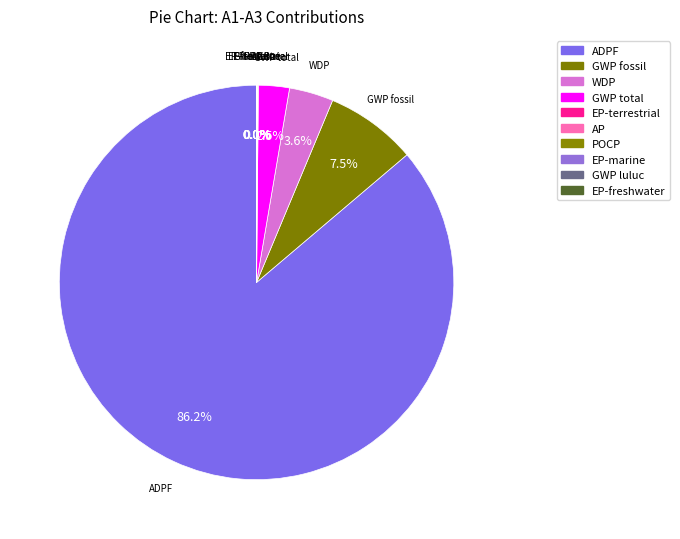

Which slice is the largest?

ADPF